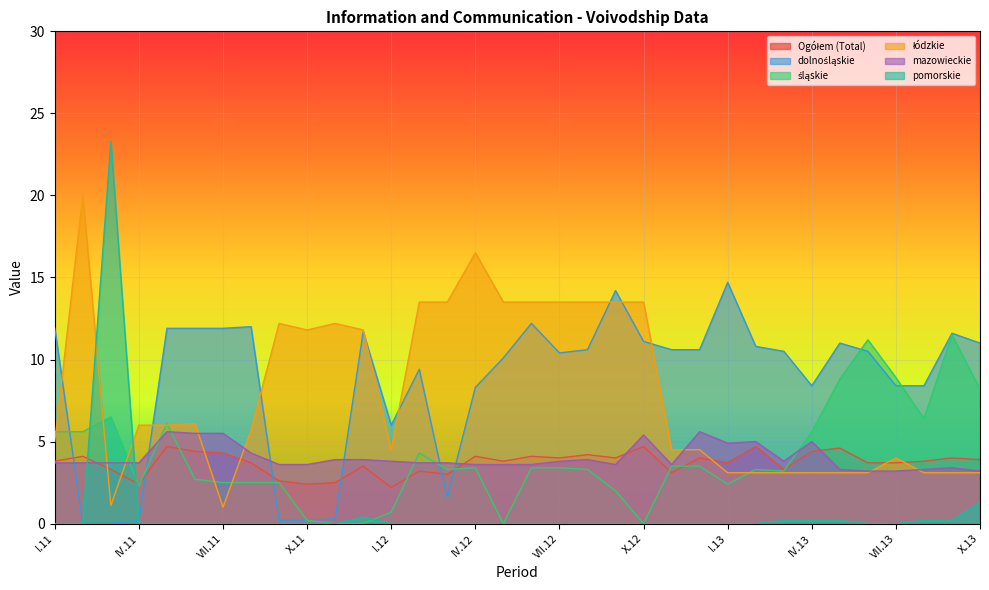

The value of pomorskie at IX.12 is 0.0. True or false?

True